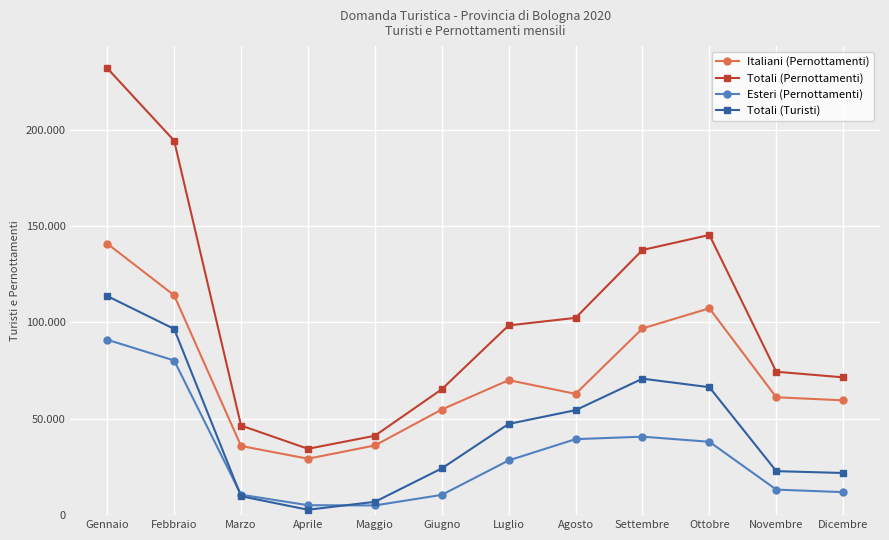

What are all the series names shown in the legend?

Italiani (Pernottamenti), Totali (Pernottamenti), Esteri (Pernottamenti), Totali (Turisti)